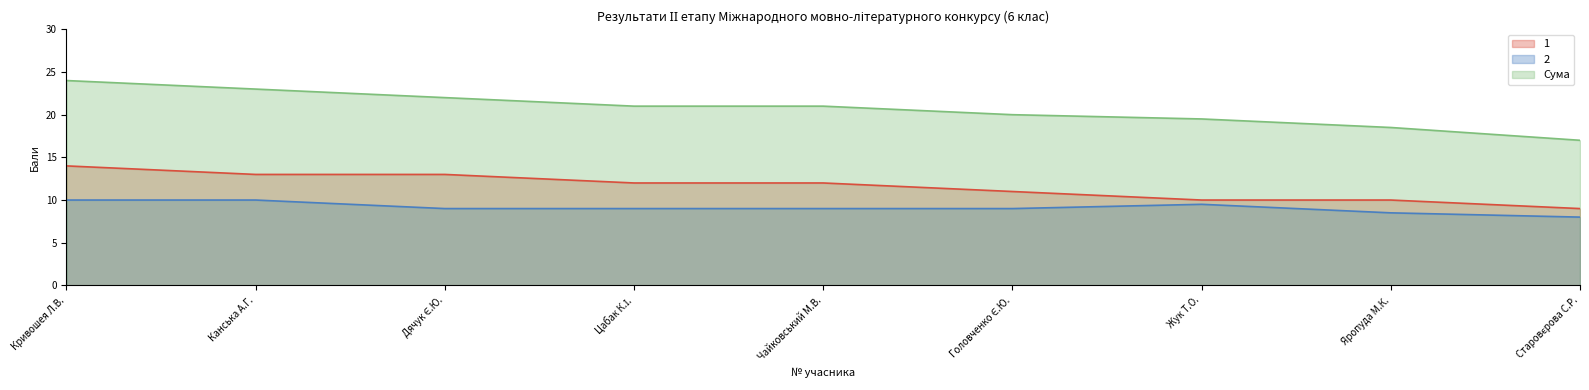

How many values in the Сума series exceed 21?

3